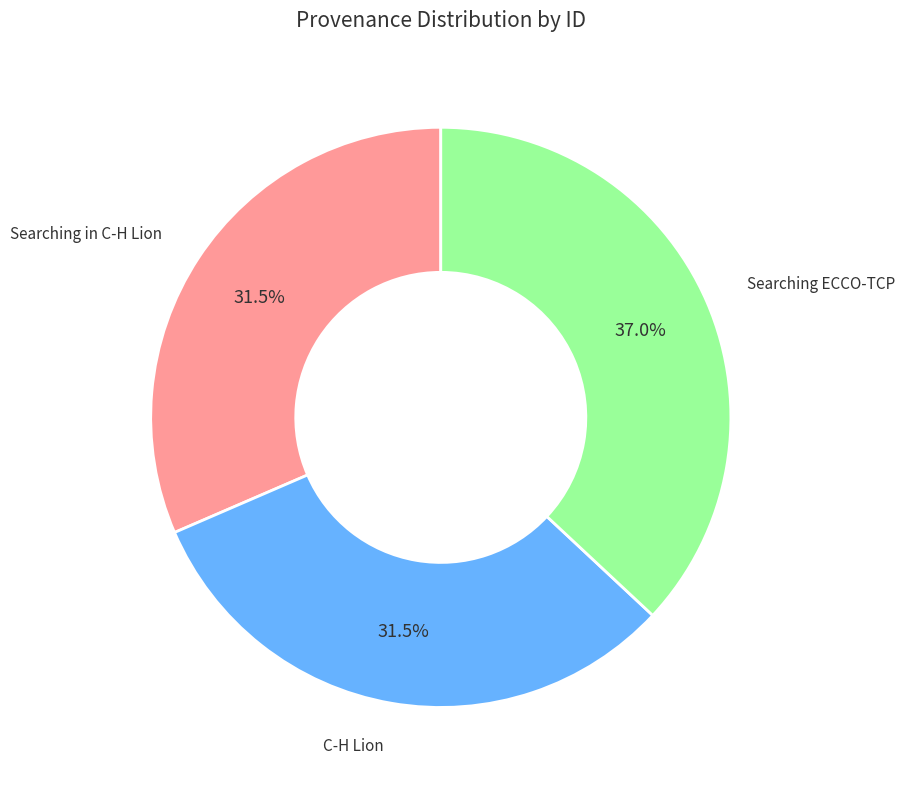

How many slices are in this pie chart?

3